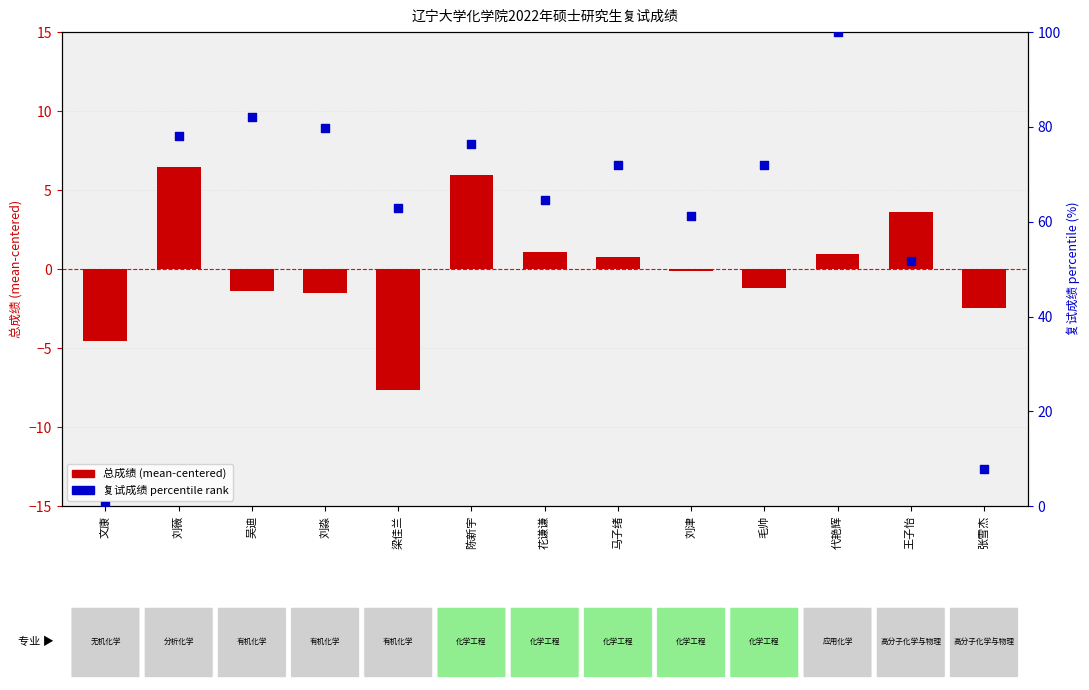

Which series reaches the minimum Y coordinate?

总成绩 (mean-centered)